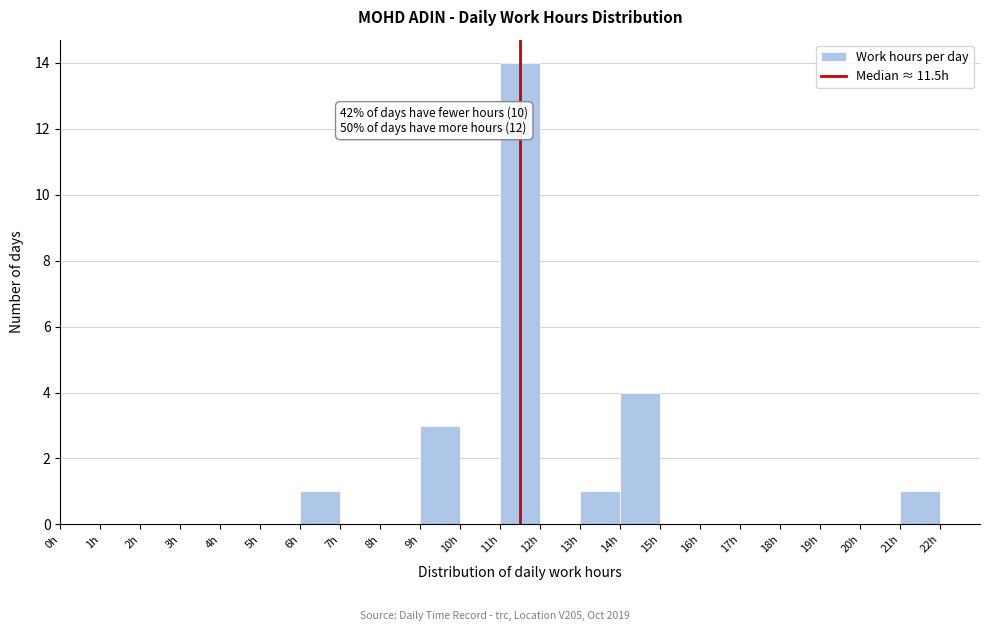

Over which range of the x-axis is the bar tallest?

11 to 12